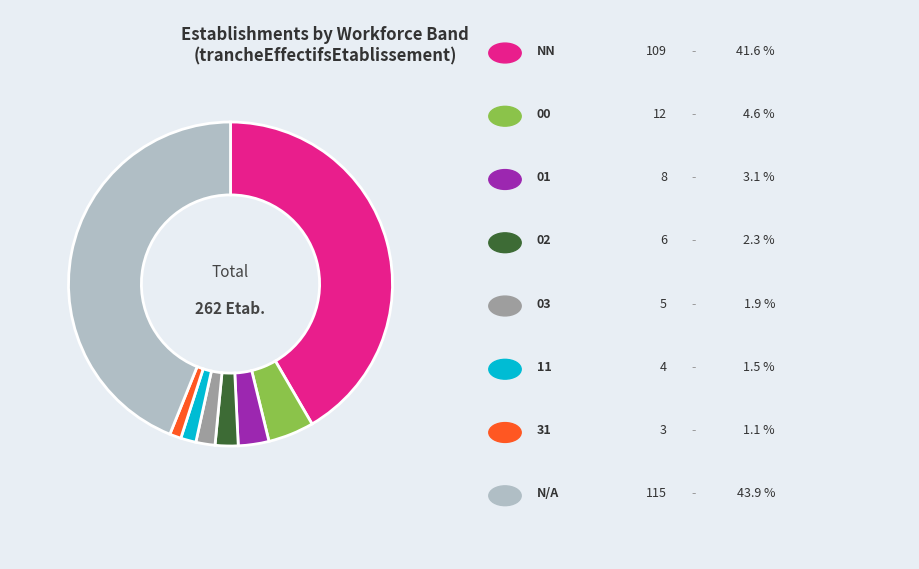

Is there any slice that represents more than half of the pie?

No